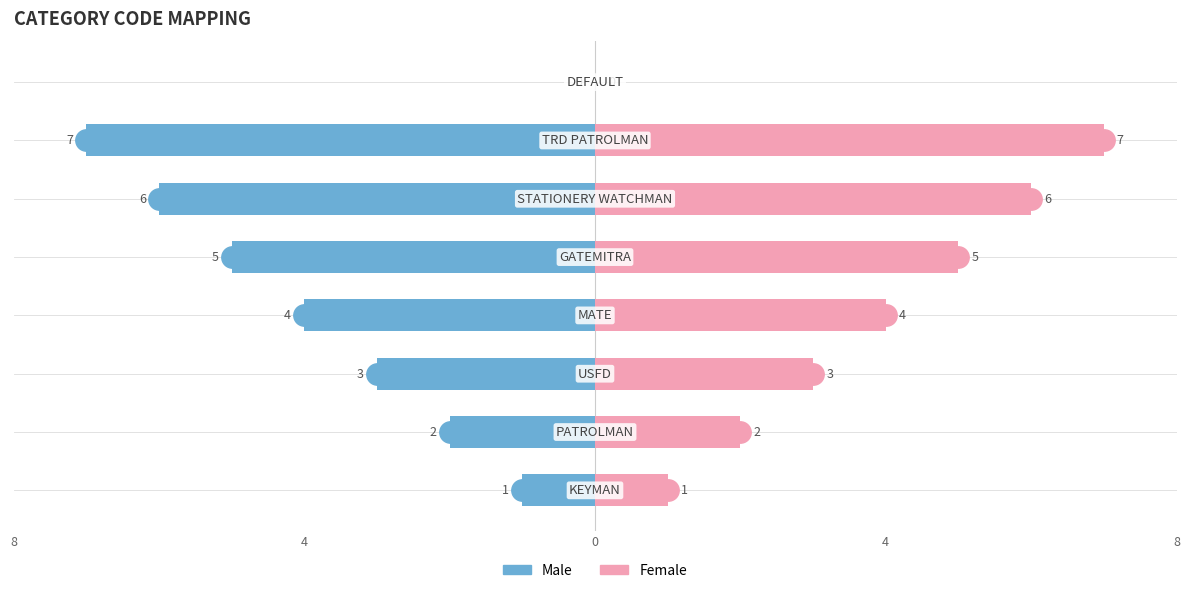

What is the minimum value for Male?

-7